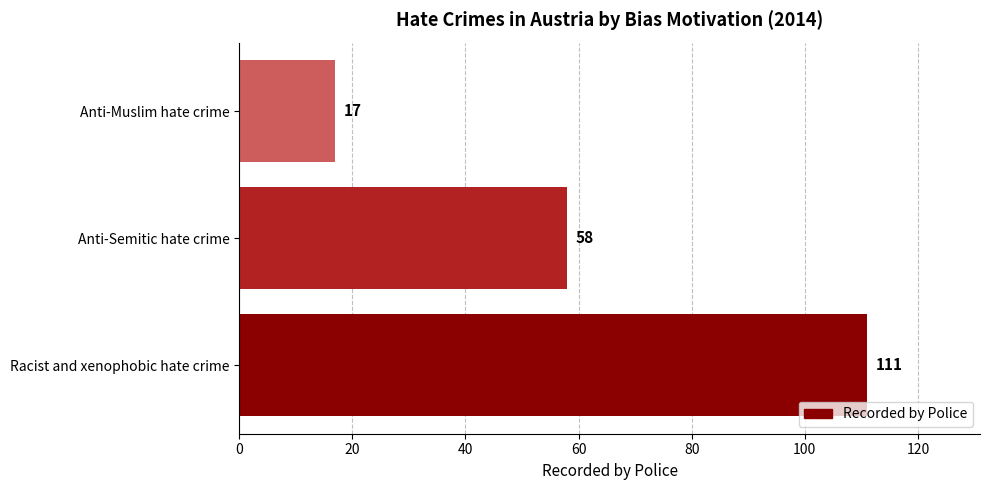

How many data points does each series have?

3